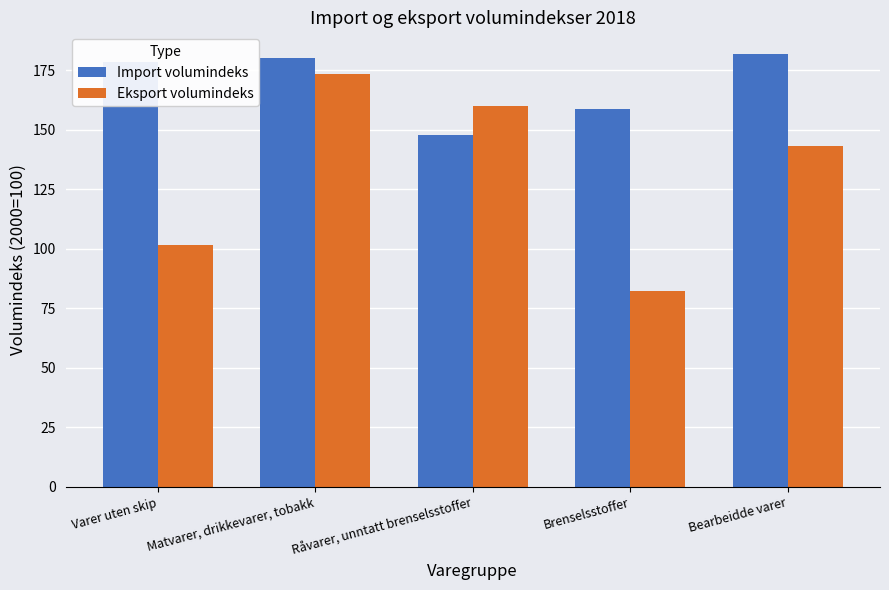

What is the sum of all Eksport volumindeks values?

660.9